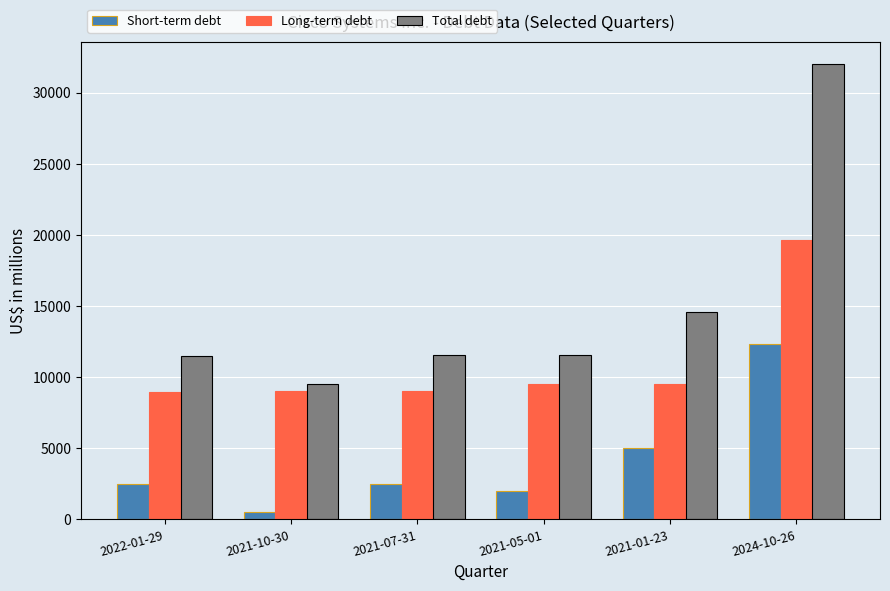

What is the sum of all Long-term debt values?

65692